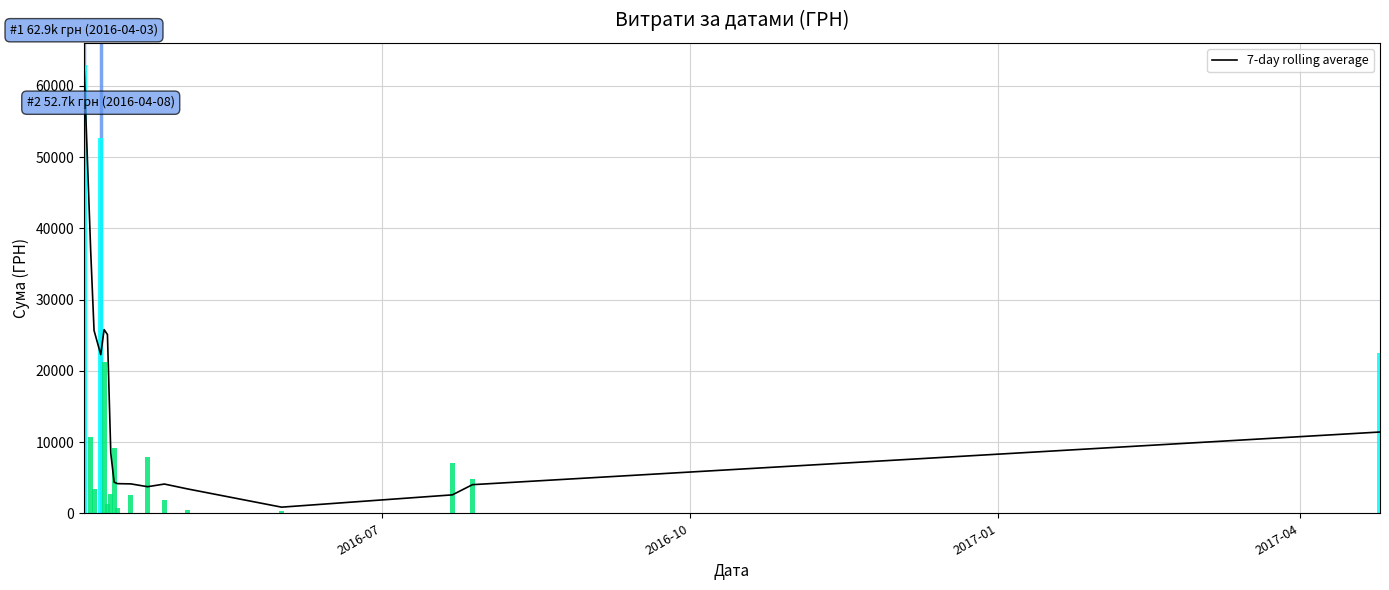

Is it true that the value at 10 is 1349.9?

False